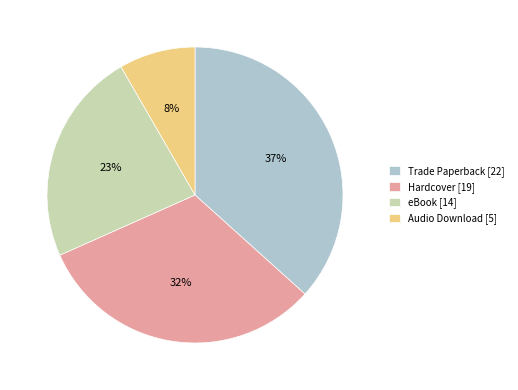

Combined, do Hardcover [19] and Audio Download [5] account for over 50%?

No